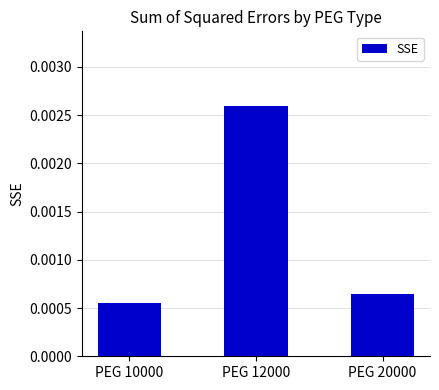

Rank the categories by value from lowest to highest.

PEG 10000, PEG 20000, PEG 12000